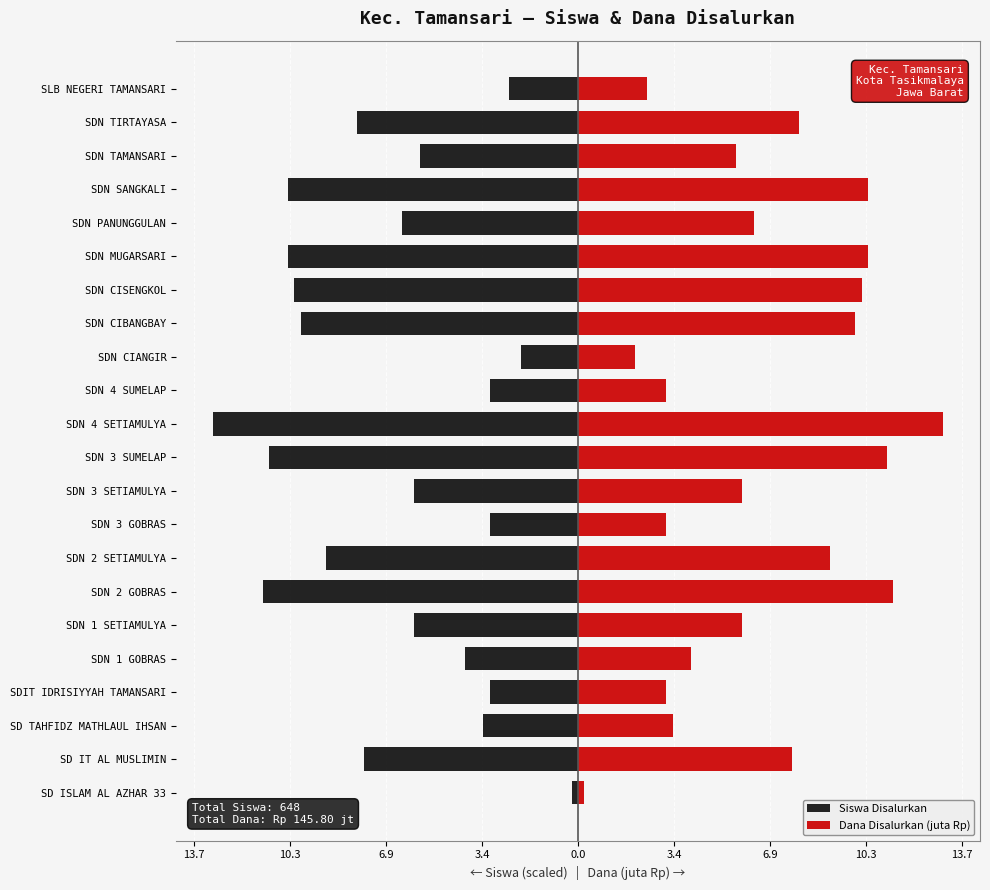

Which series has the largest total across all categories?

Dana Disalurkan (juta Rp)